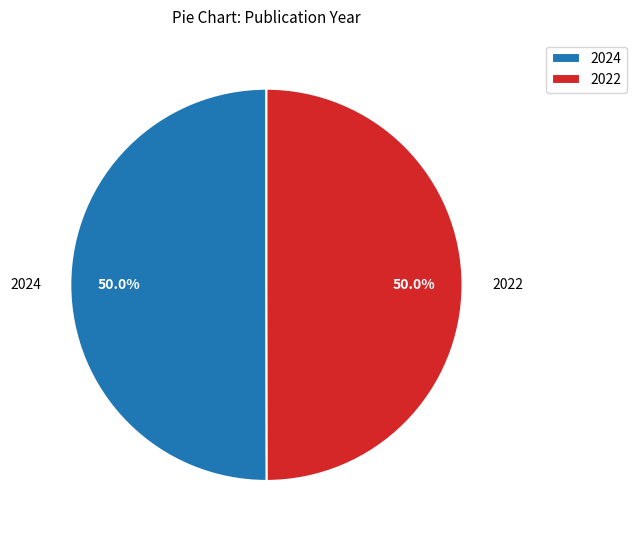

What is the total percentage of 2022 and 2024?

100.0%